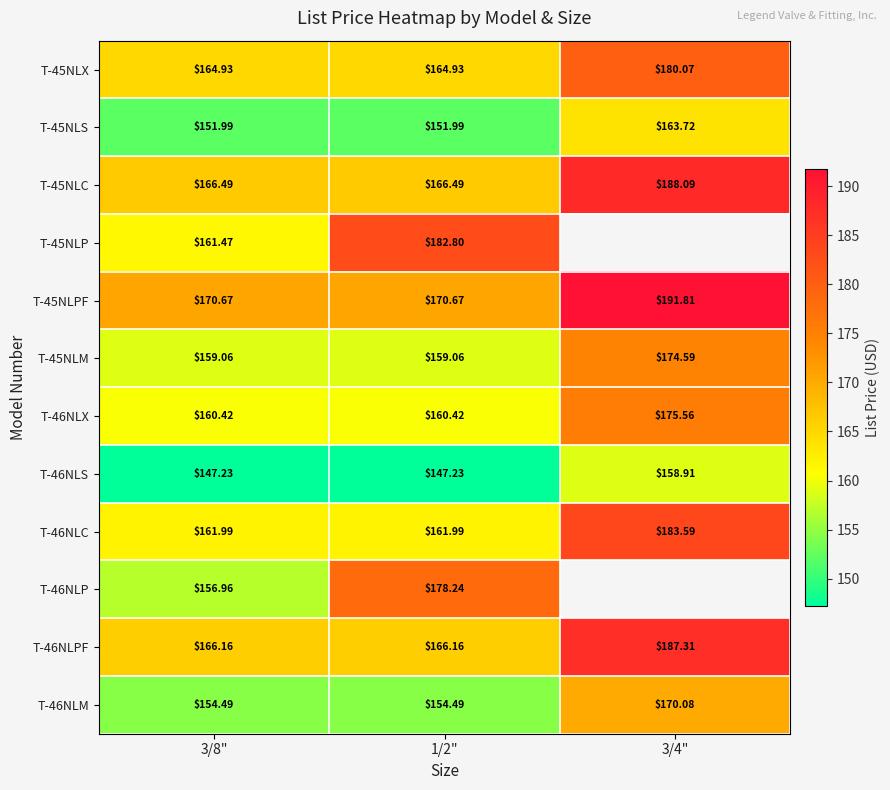

Is the value of T-45NLS at 1/2" greater than the value of T-45NLP at 3/8"?

No